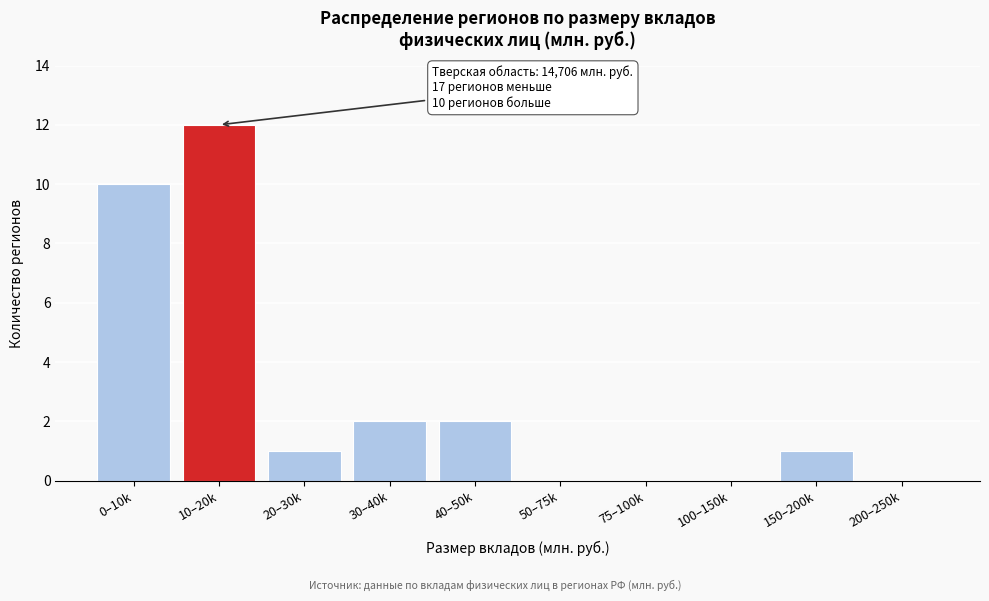

Reading left to right, what are all the values shown in this chart?

0–10k=10	10–20k=12	20–30k=1	30–40k=2	40–50k=2	50–75k=0	75–100k=0	100–150k=0	150–200k=1	200–250k=0